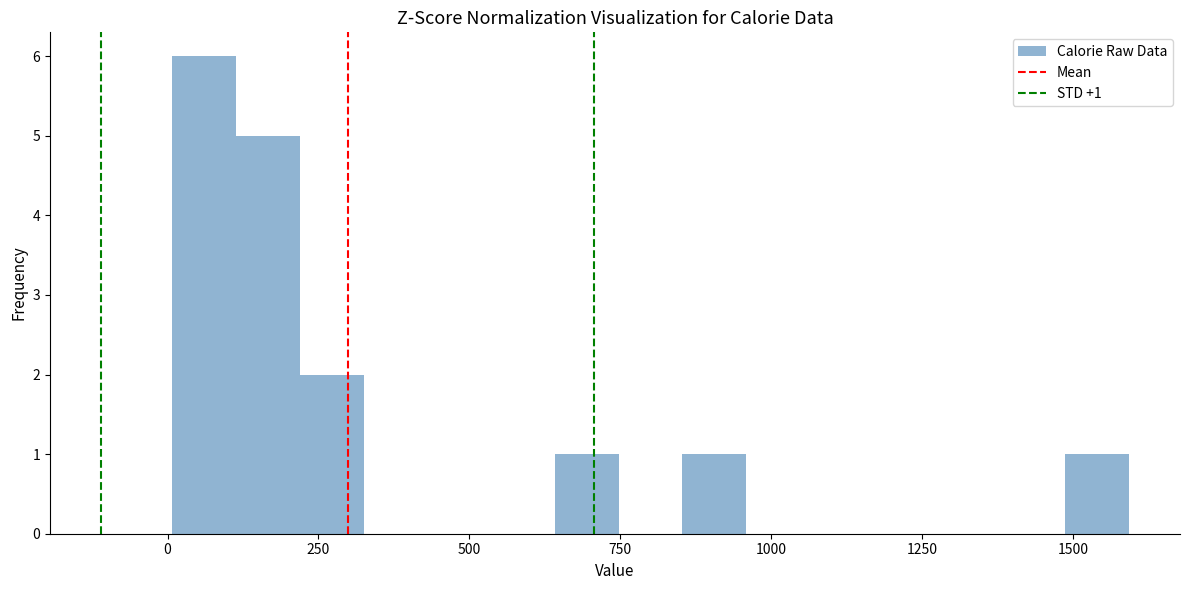

Read against the x-axis, roughly where is the centre of the tallest bar?

50